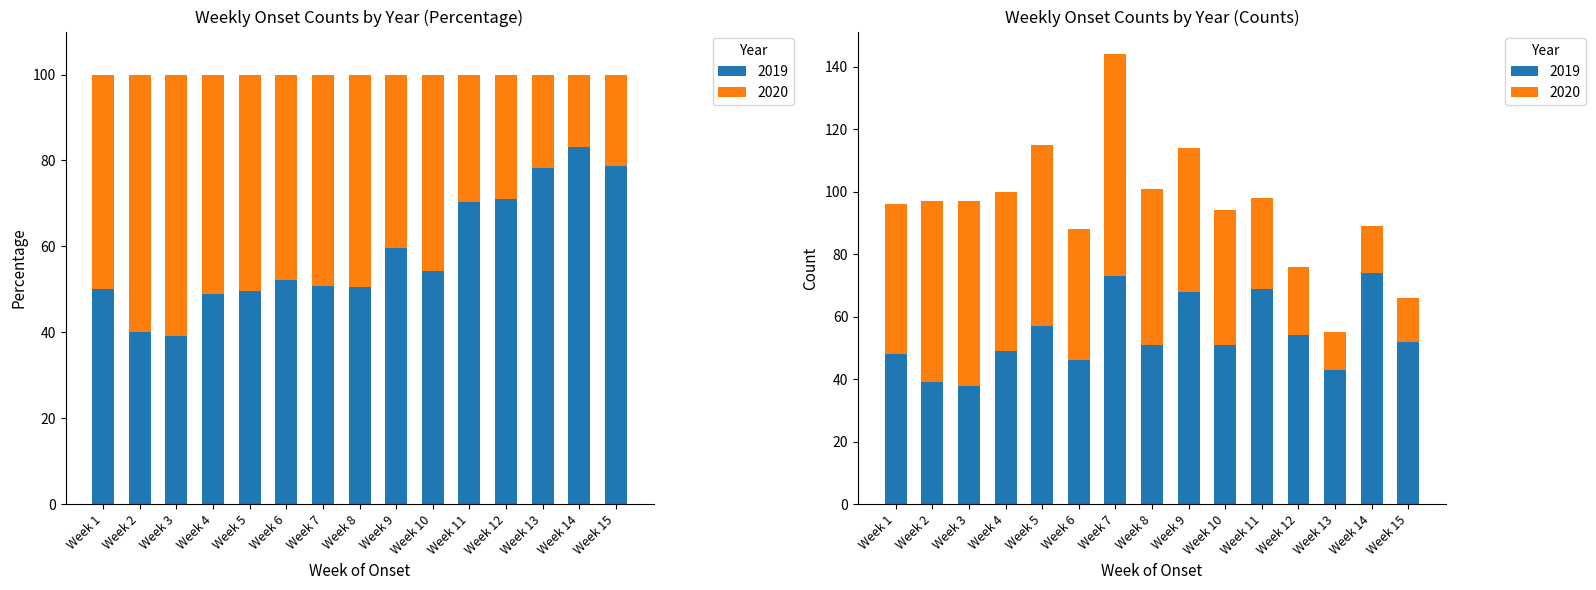

The 2020 series shows 6 at Week 13. True or false?

False